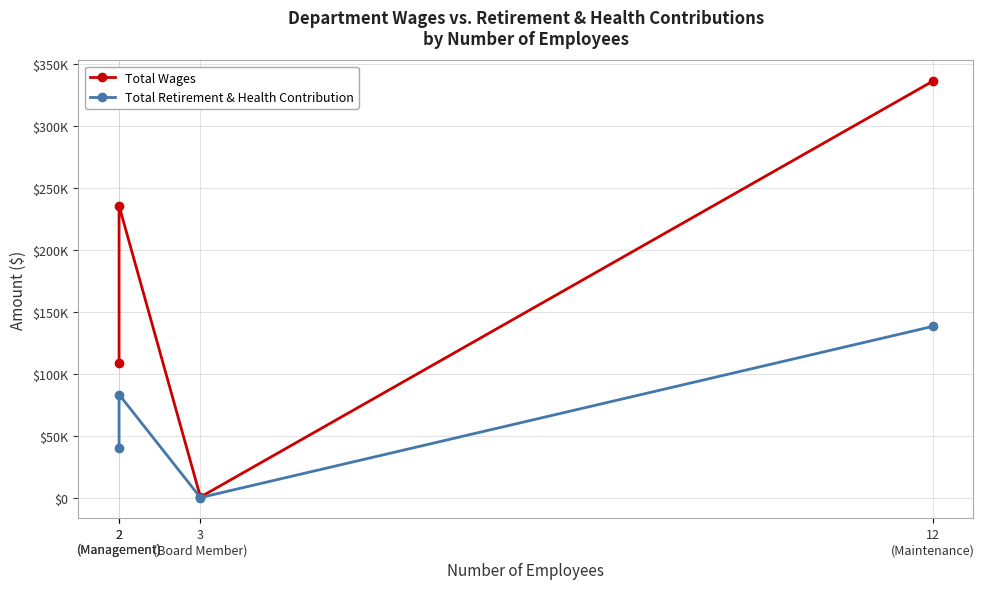

Count the Total Retirement & Health Contribution values in the range 40042 to 138184.

3